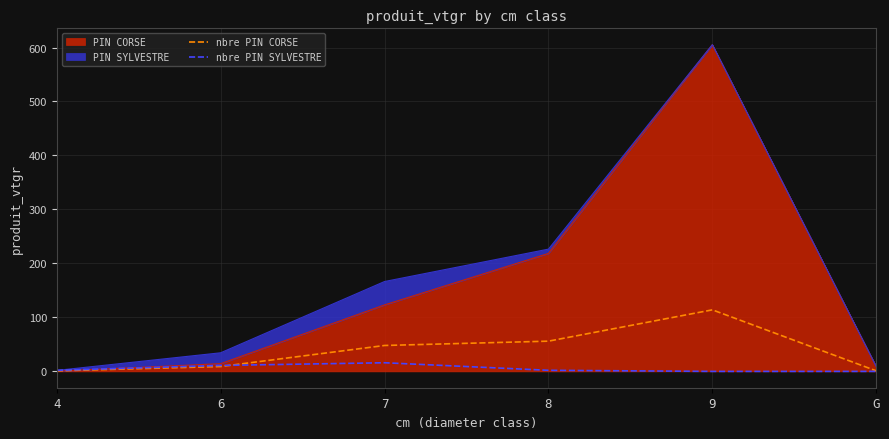

Is the value of nbre PIN SYLVESTRE at G greater than the value of nbre PIN CORSE at 8?

No